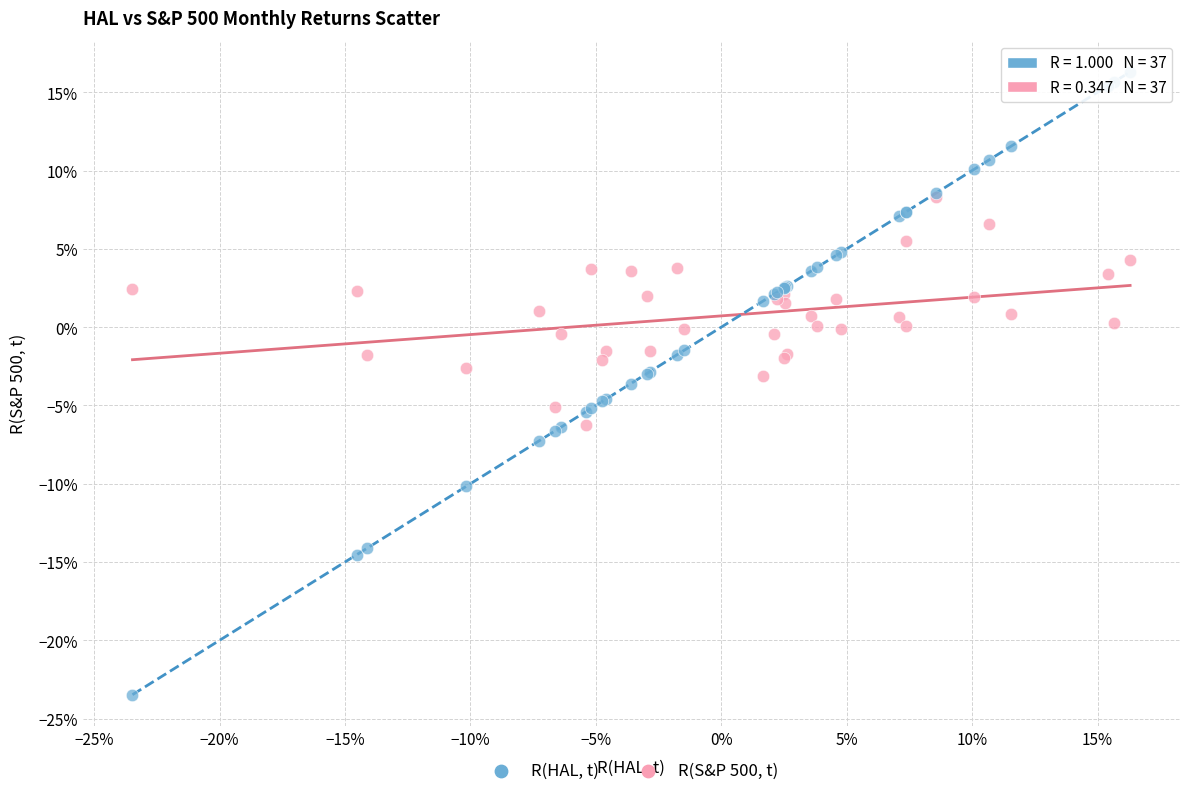

What are all the series names shown in the legend?

R(HAL, t), R(S&P 500, t)